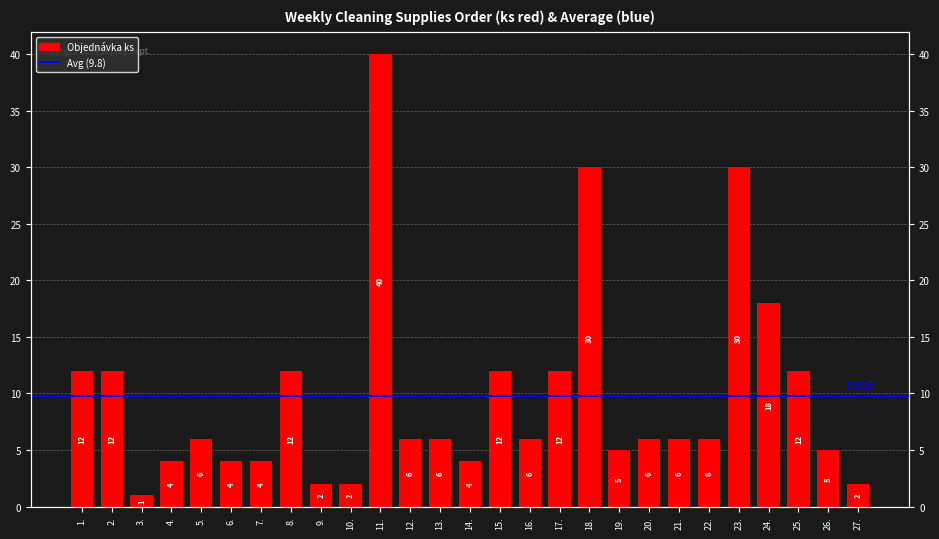

At which label does the data first exceed 6?

1.